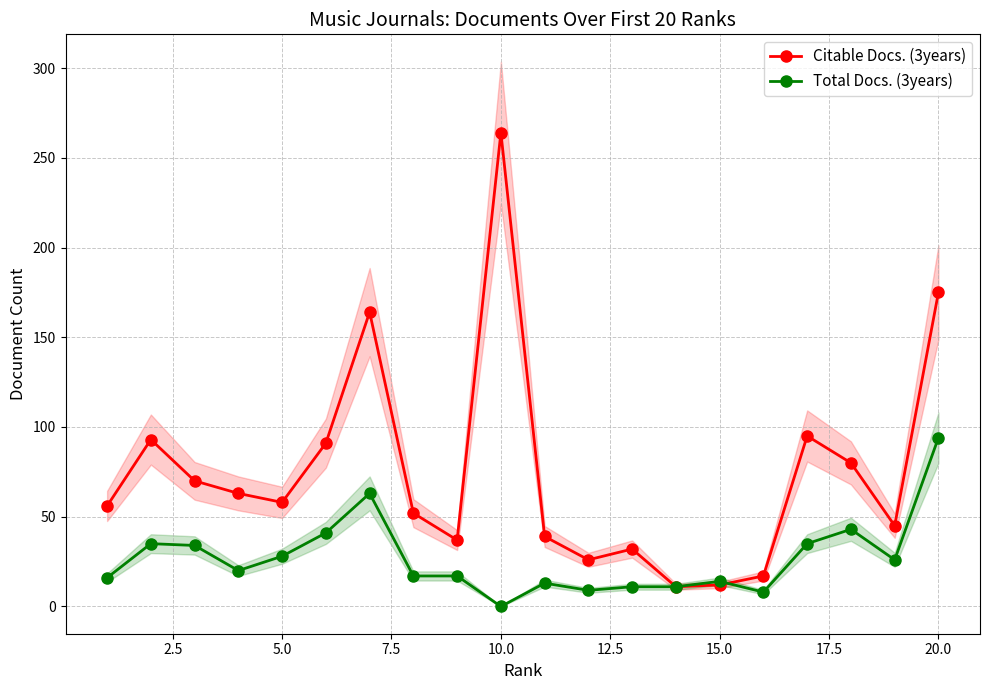

What is the value of the Total Docs. (3years) point at the 20th from the left?

94